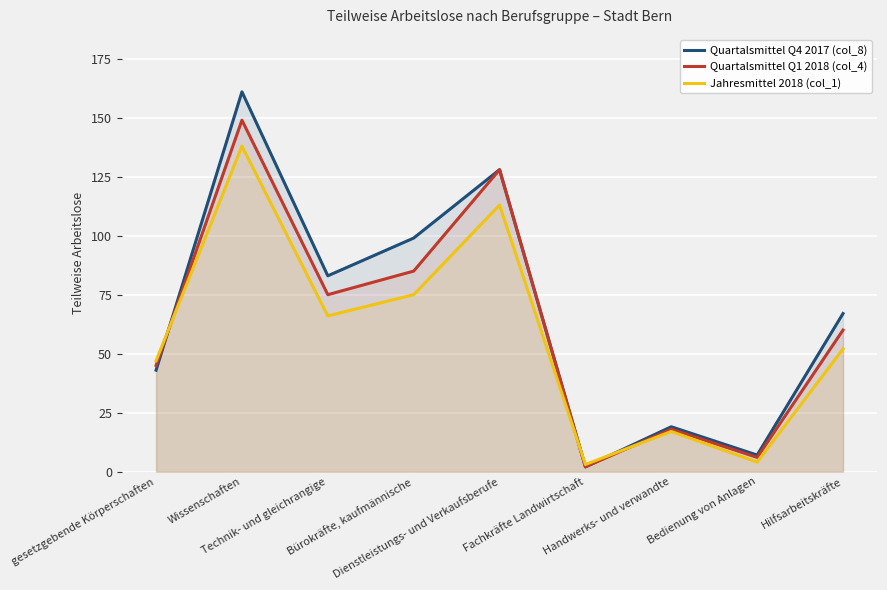

Which series has the largest total across all categories?

Quartalsmittel Q4 2017 (col_8)